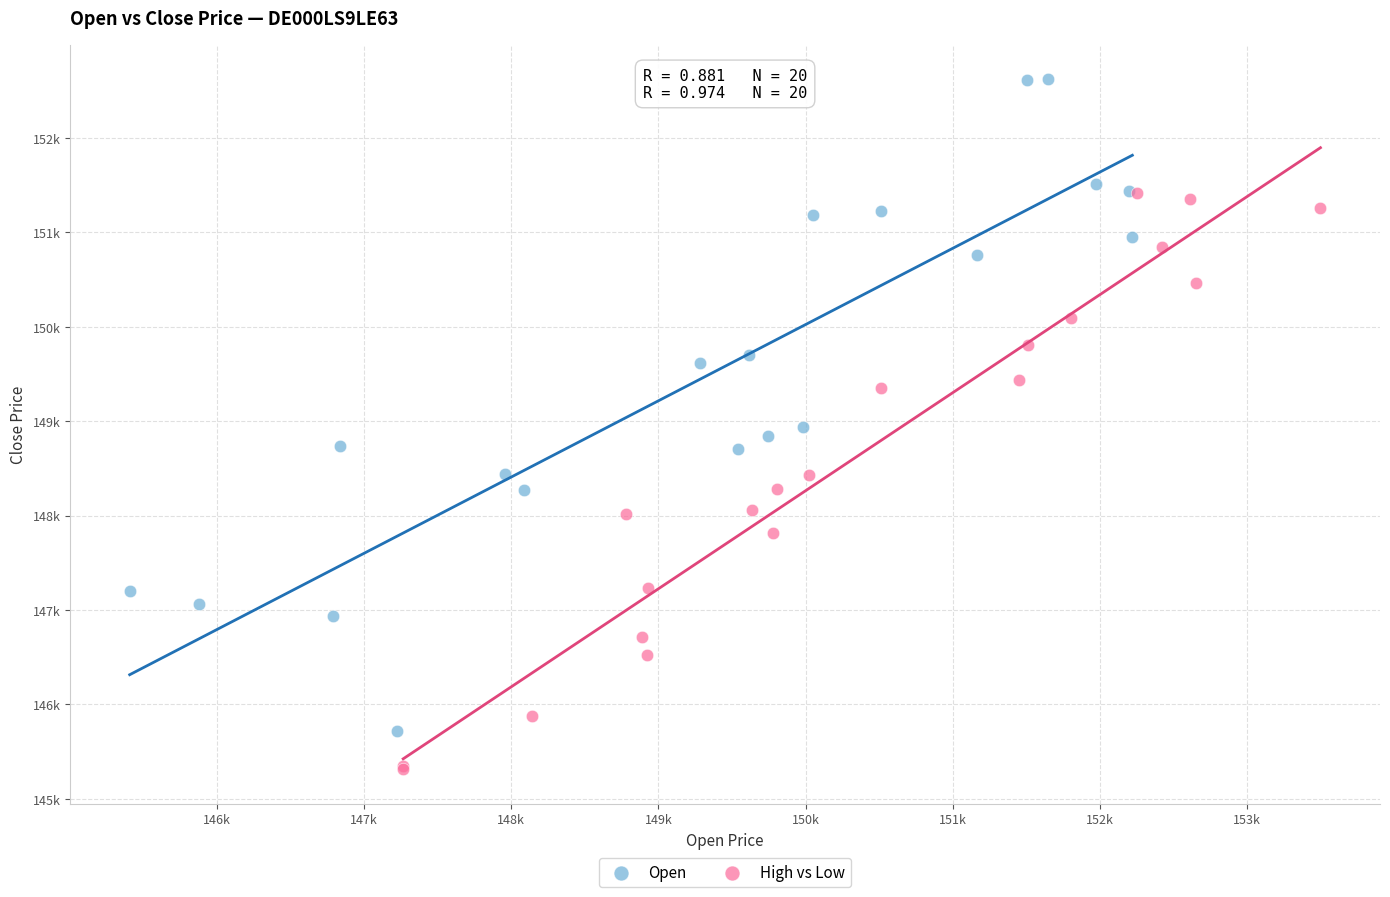

What are all the series names shown in the legend?

Open, High vs Low